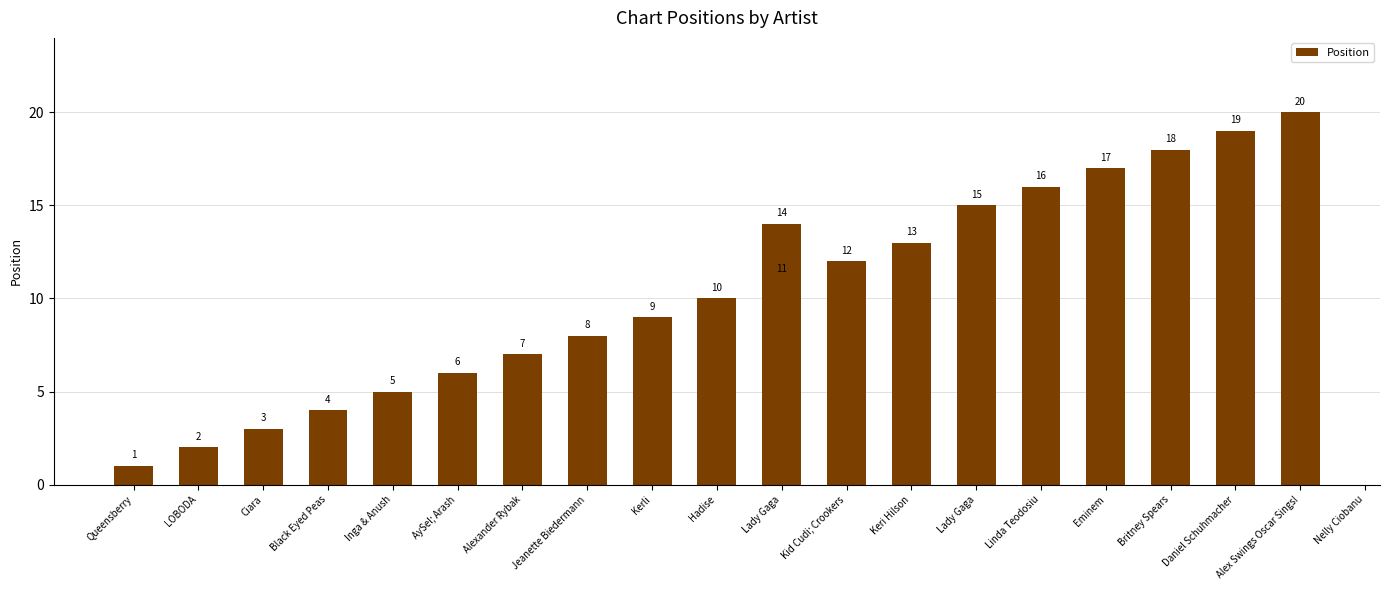

Between Keri Hilson and Lady Gaga, which is larger?

Lady Gaga